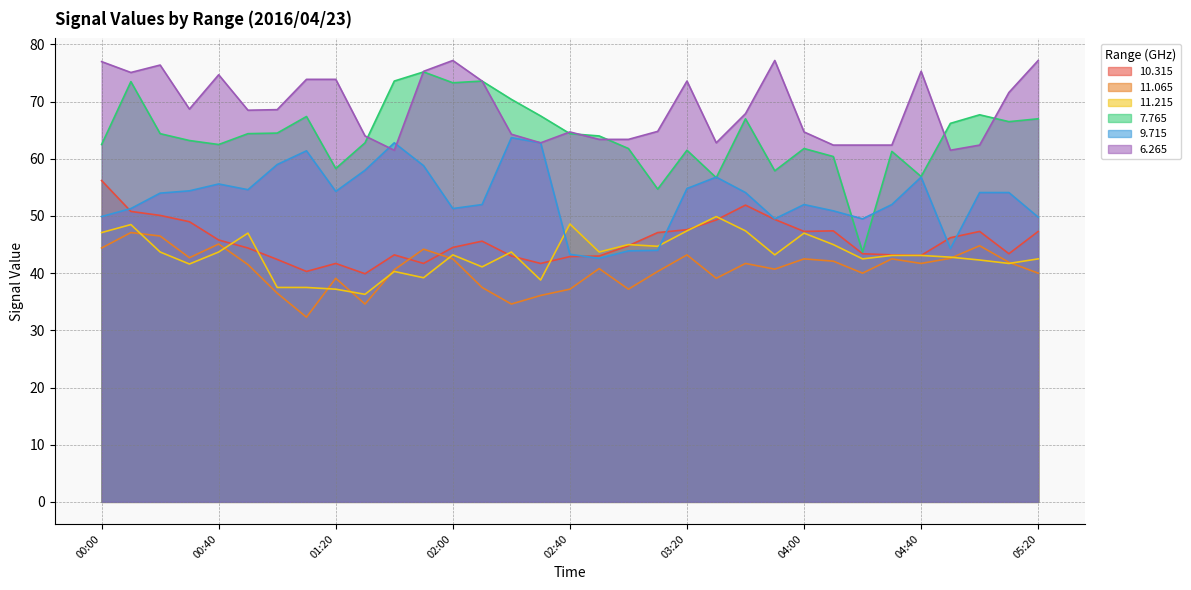

How many intersections are there between  11.065 and  10.315?

2